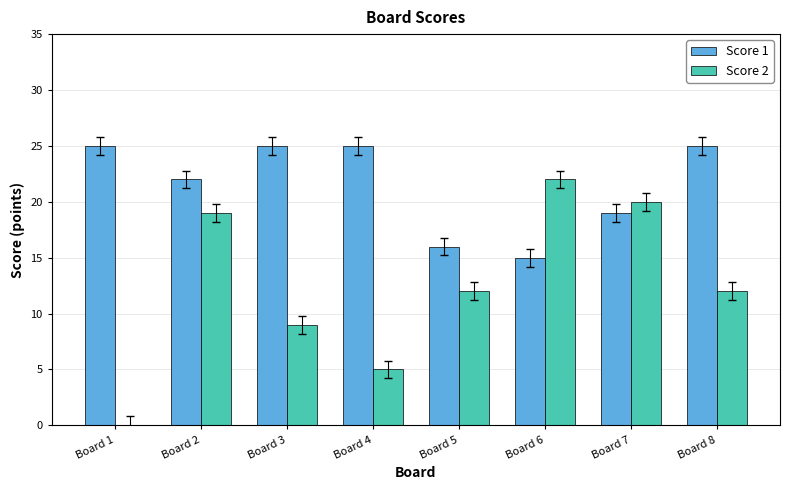

Which series changed the most between Board 4 and Board 6?

Score 2